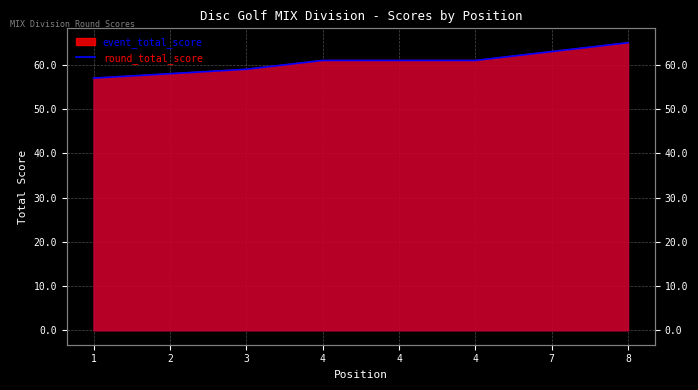

Rank the categories by value from lowest to highest.

1, 2, 3, 4, 4, 4, 7, 8